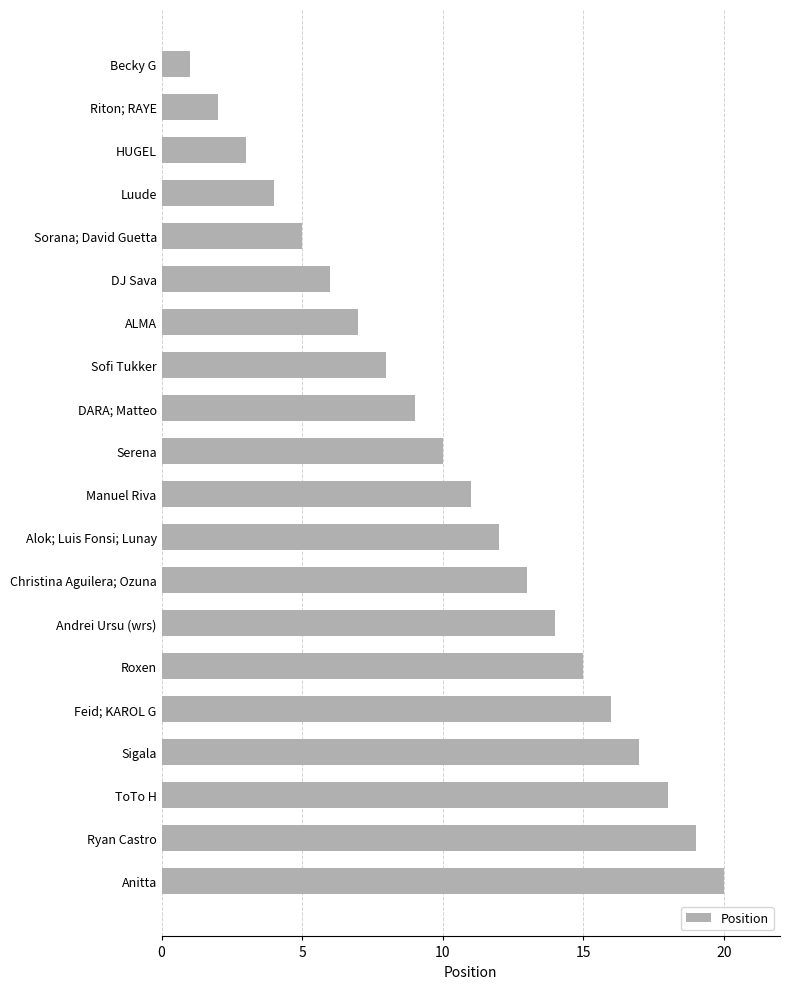

What is the label of the 18th bar from the top?

ToTo H